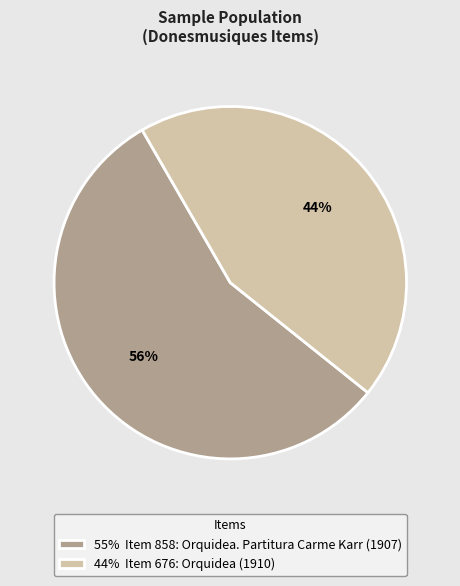

To the nearest percent, what is the difference between the largest and smallest slice percentages?

12%